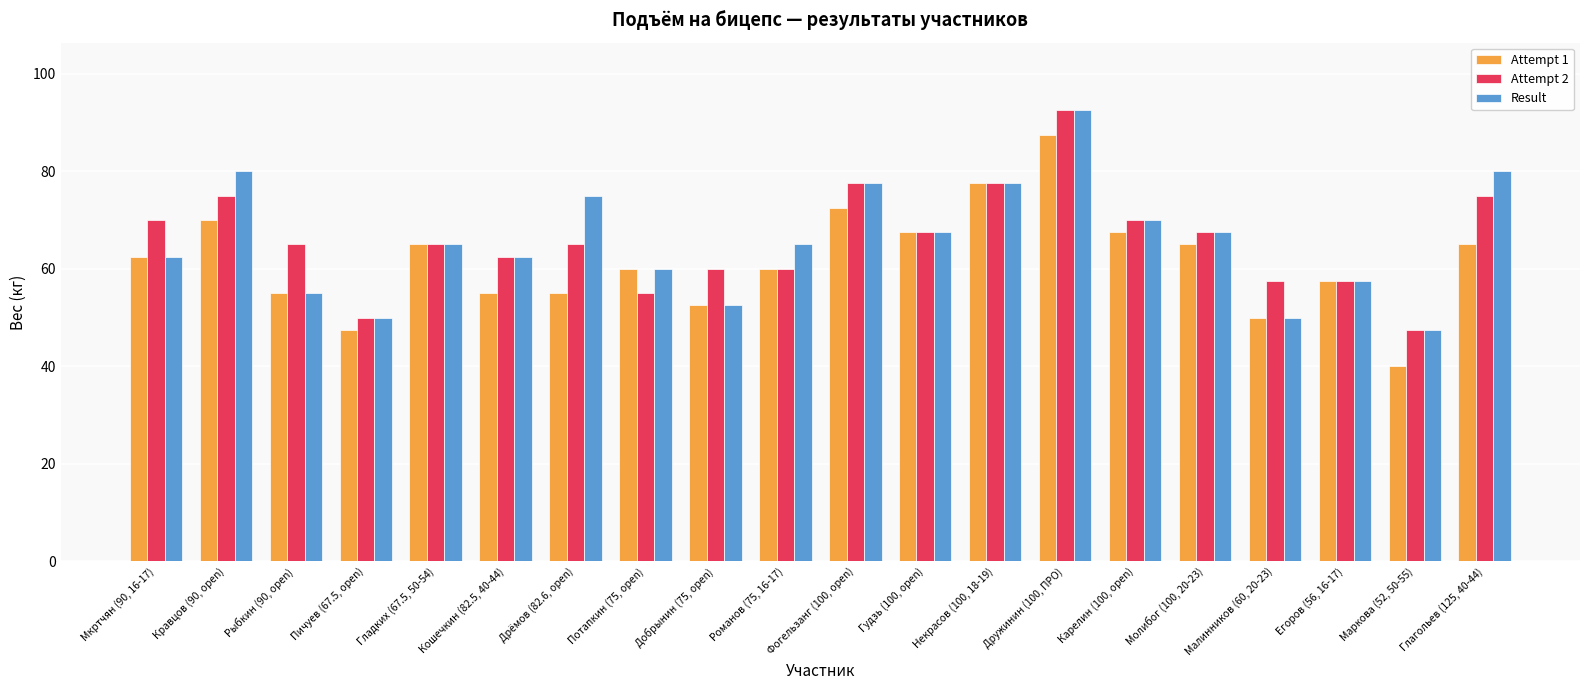

What value does the Attempt 1 series have at Дружинин (100, ПРО)?

87.5